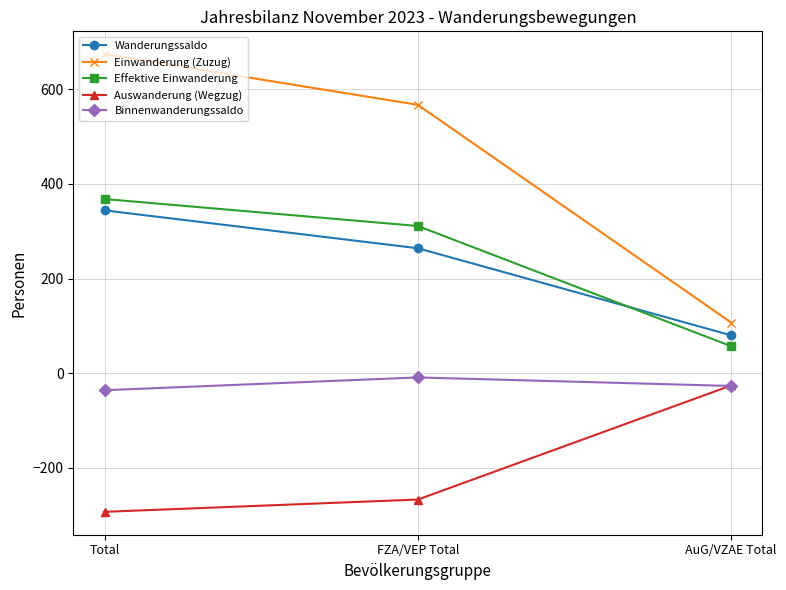

At which label does Effektive Einwanderung reach its minimum?

AuG/VZAE Total